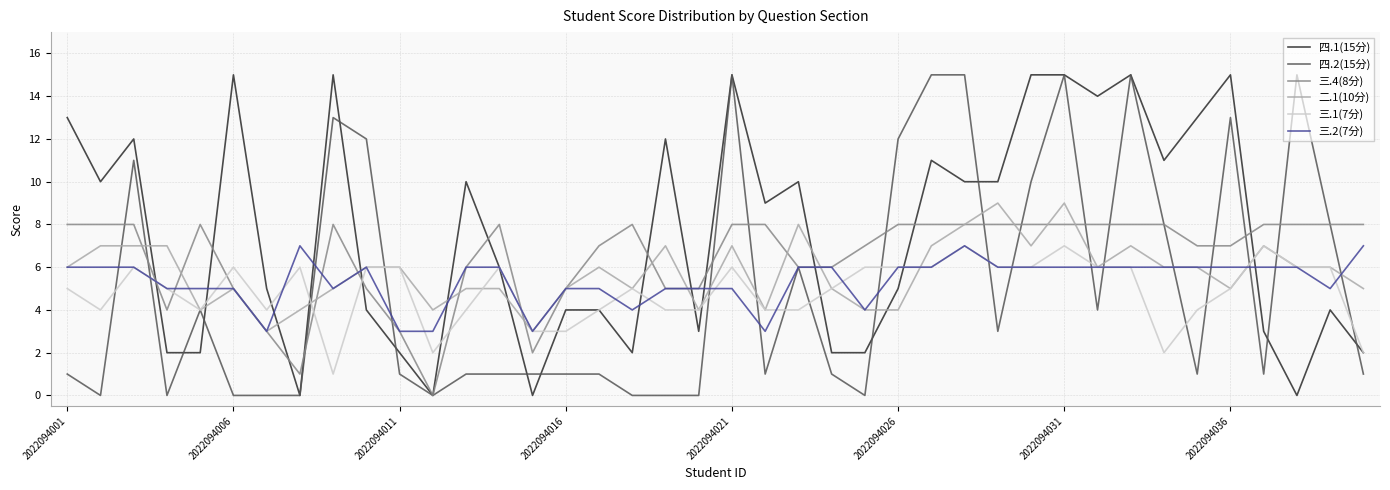

What is the maximum value shown in the chart?

15